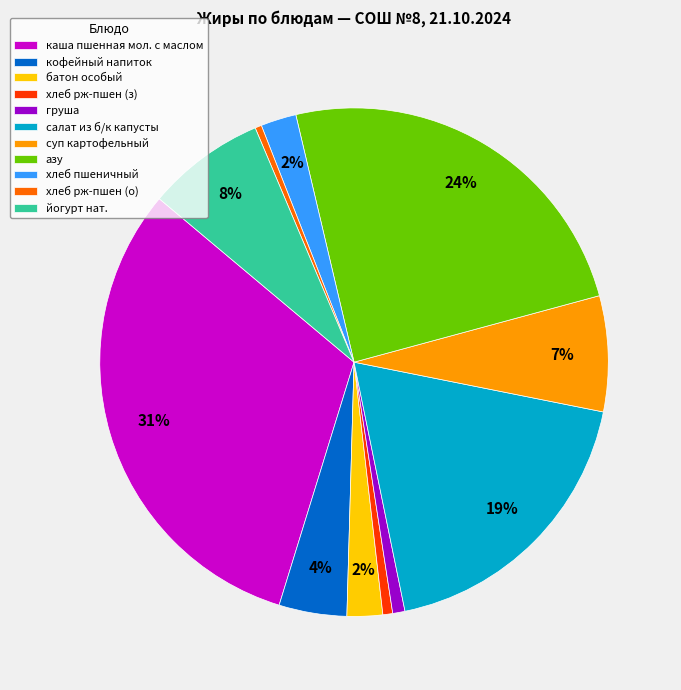

Is there a majority slice in this chart?

No